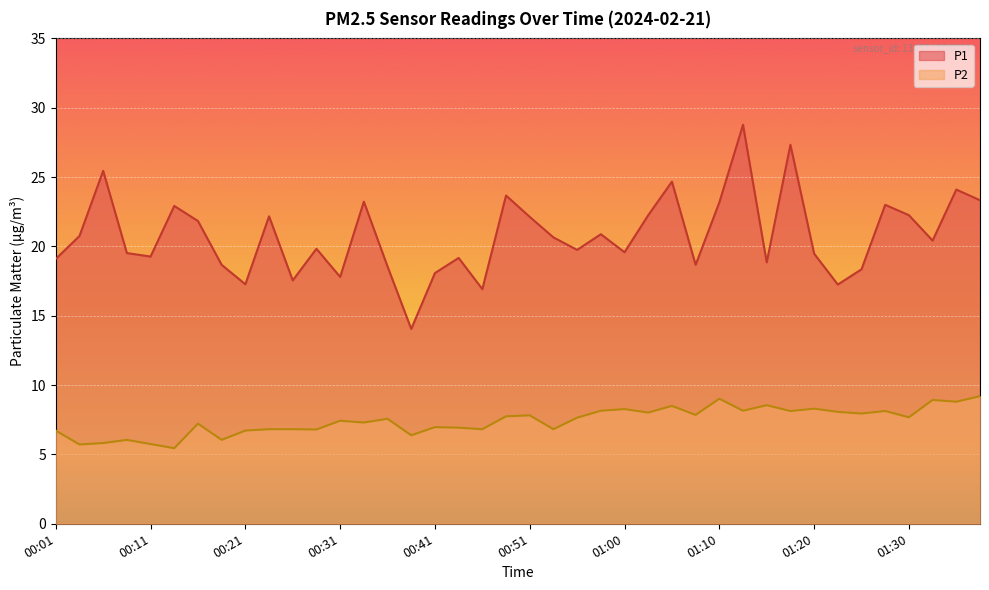

True or false: P1 has more than 0 points higher than both neighbors.

True